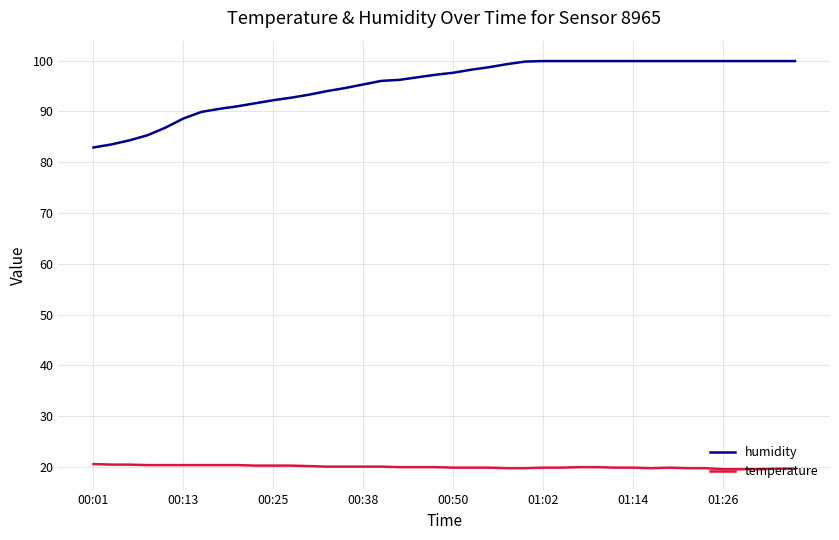

True or false: temperature and humidity cross at least once.

False